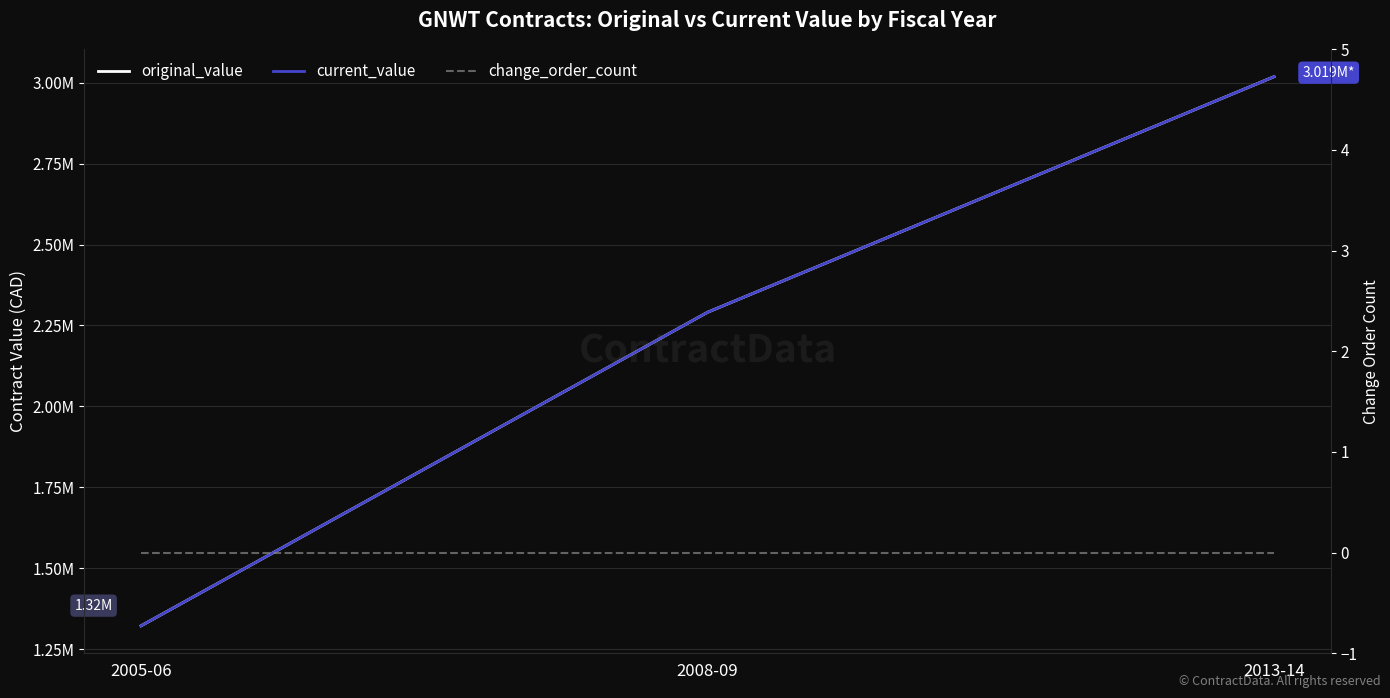

The value of original_value at 2013-14 is 3018637. True or false?

True